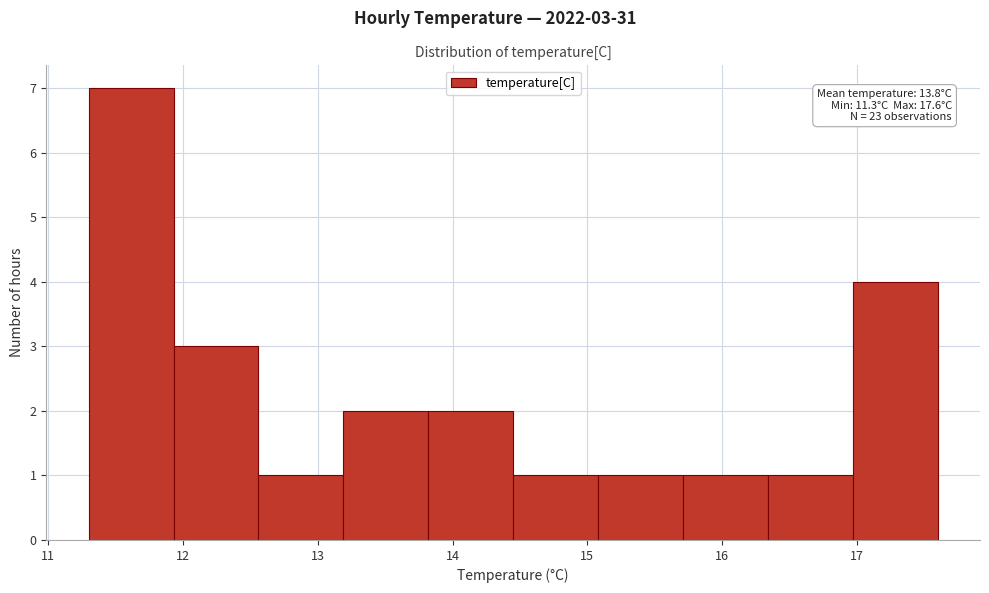

Over which range of the x-axis is the bar tallest?

11.30 to 11.93